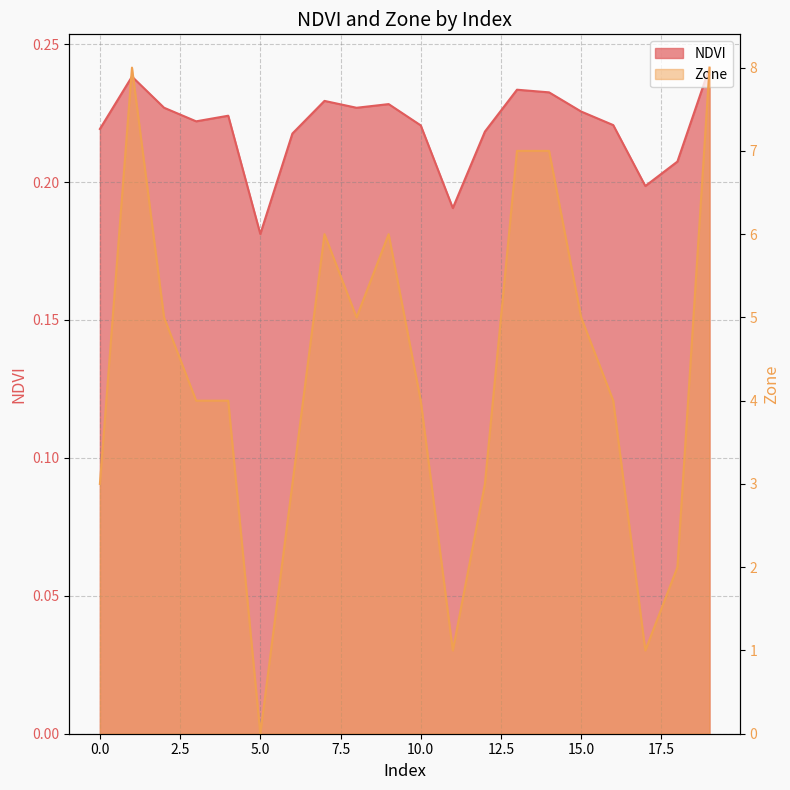

What is the total value across all series at 1?

8.2